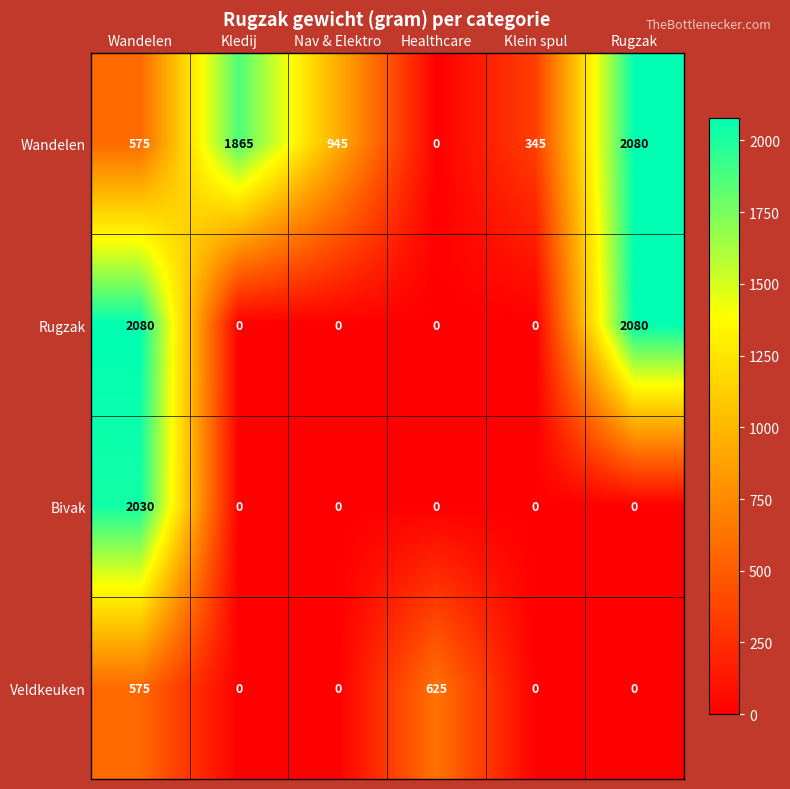

What is the difference between the maximum and second lowest values in the Veldkeuken series?

625